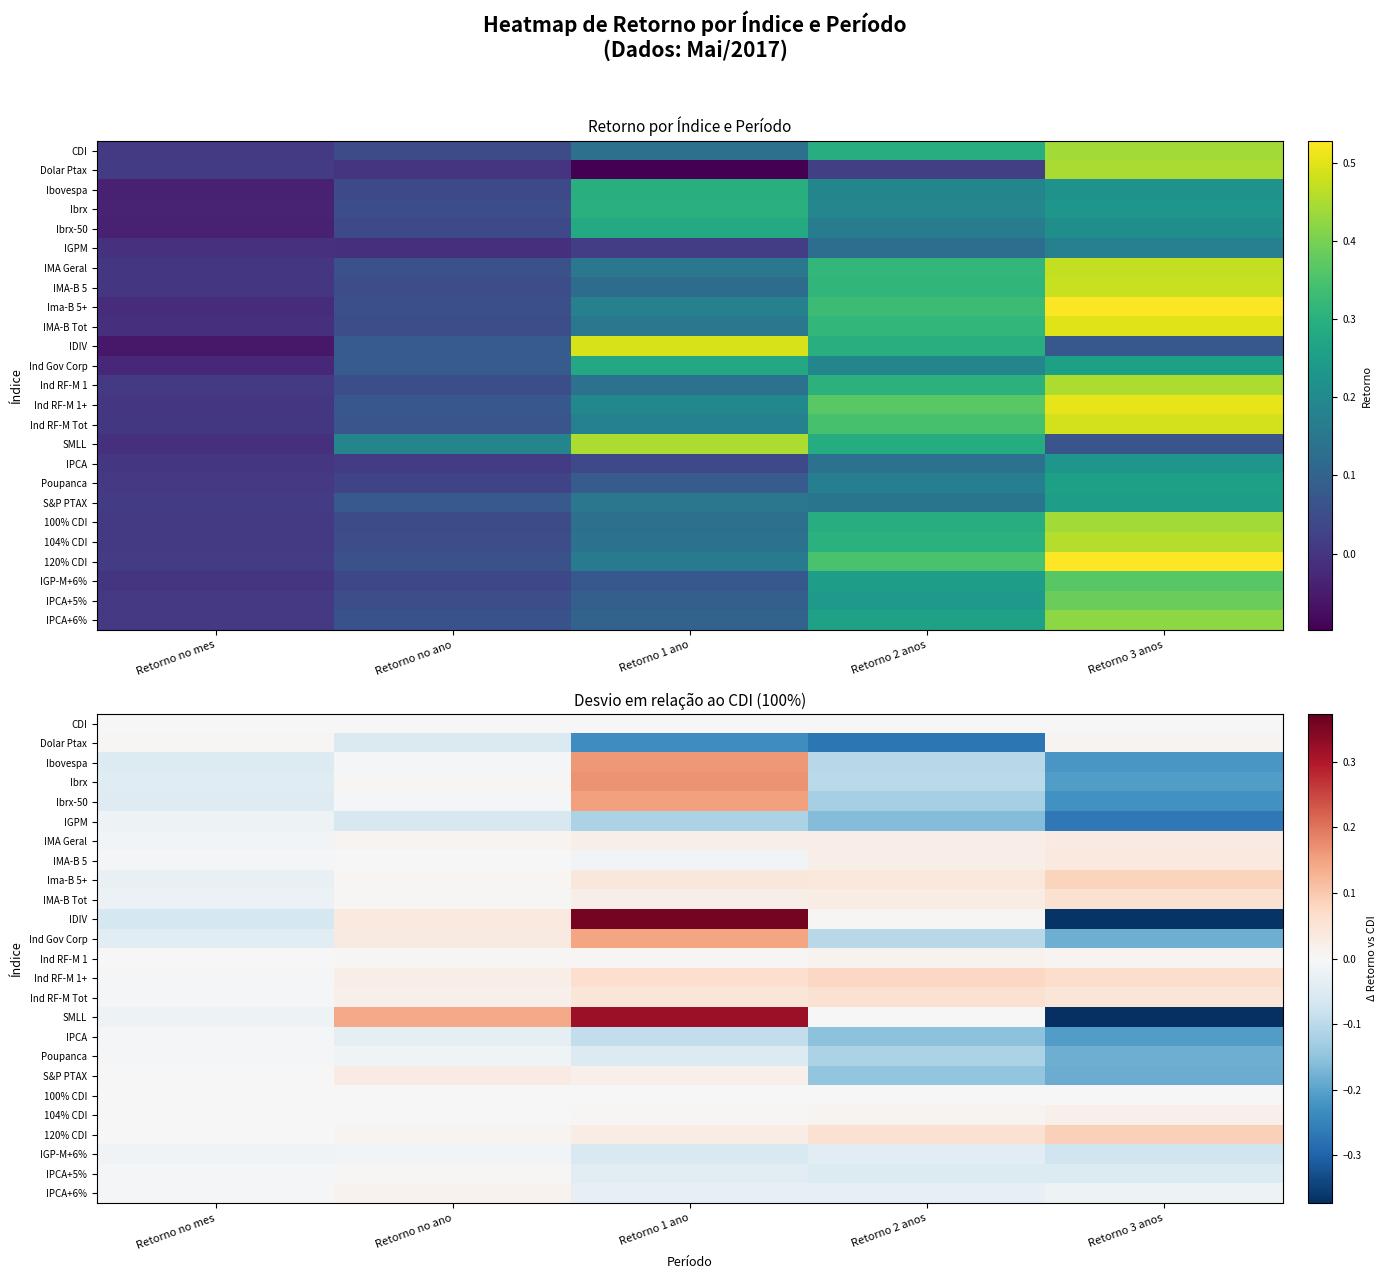

What is the maximum value for SMLL?

0.3